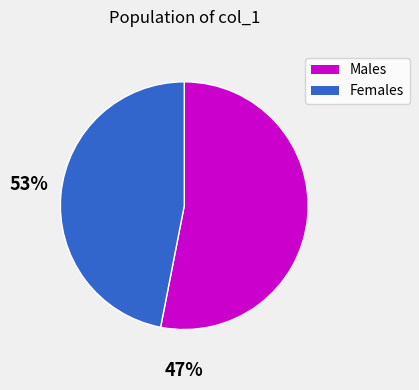

Is there any slice that represents more than half of the pie?

Yes